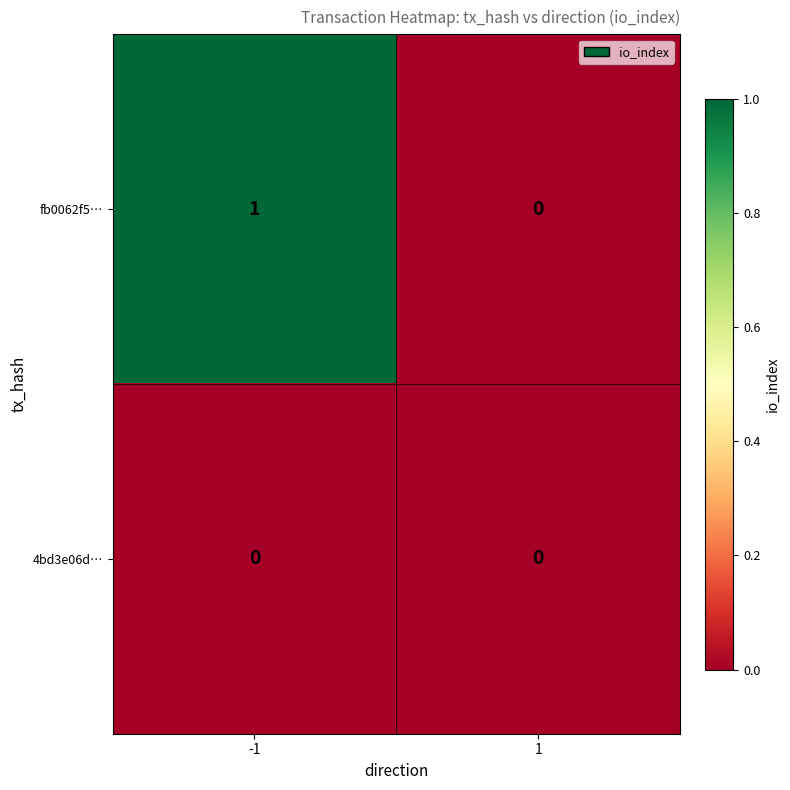

Is the value of 4bd3e06d… at 1 greater than the value of fb0062f5… at -1?

No